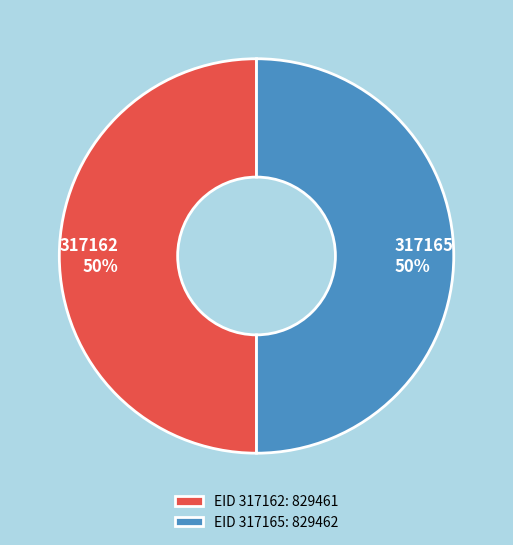

True or false: 317165 accounts for 50% of the total.

True